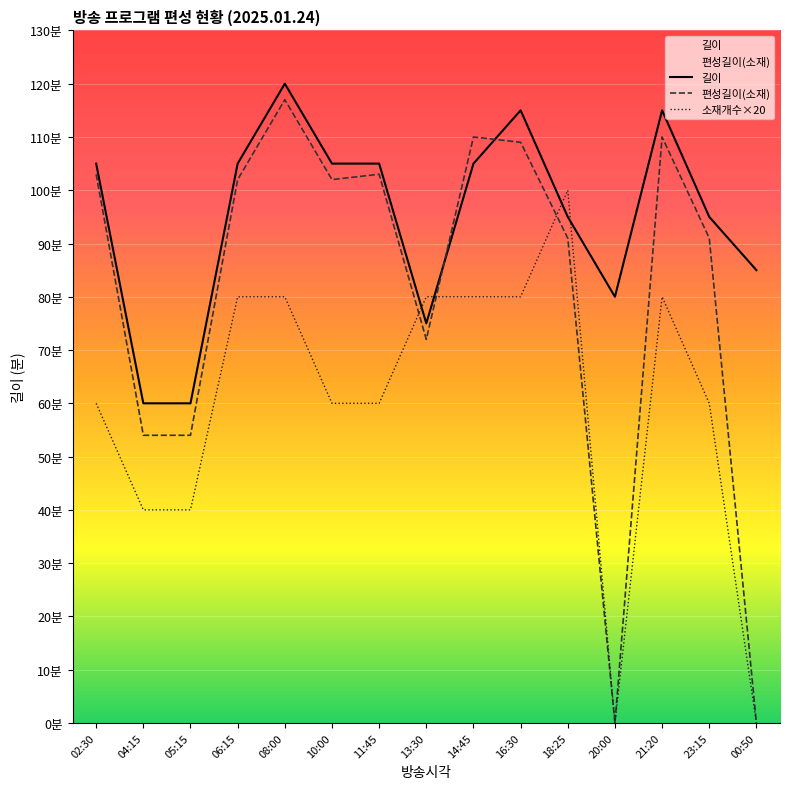

List the labels in order of 소재개수 value, largest first.

18:25, 06:15, 08:00, 13:30, 14:45, 16:30, 21:20, 02:30, 10:00, 11:45, 23:15, 04:15, 05:15, 20:00, 00:50